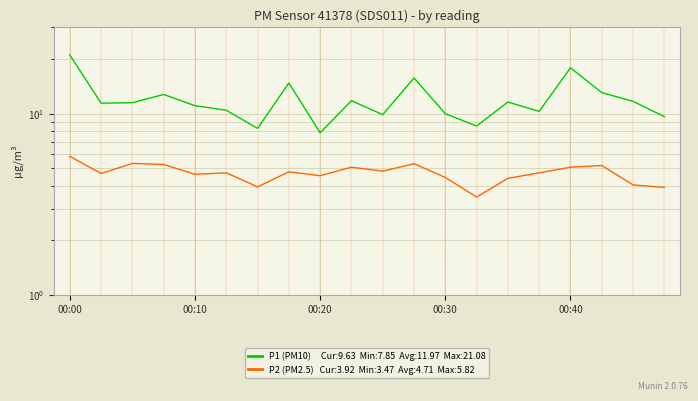

At which label does P2 (PM2.5) reach its peak?

00:00